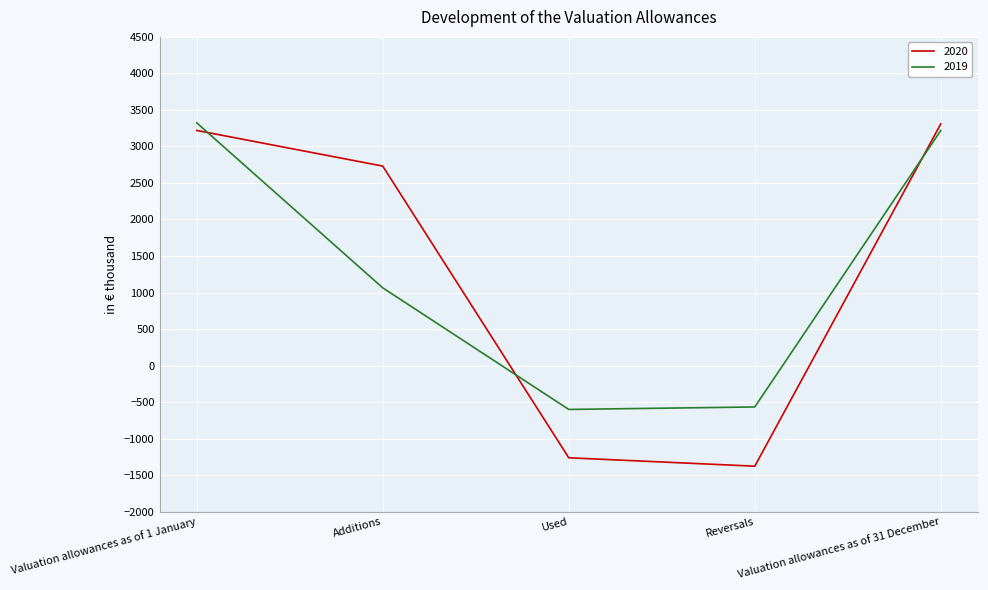

Which series has the widest spread of values?

2020